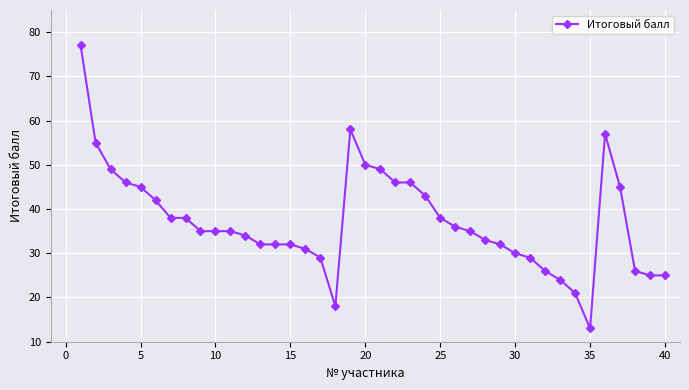

True or false: the data has more than 0 interior local peaks.

True